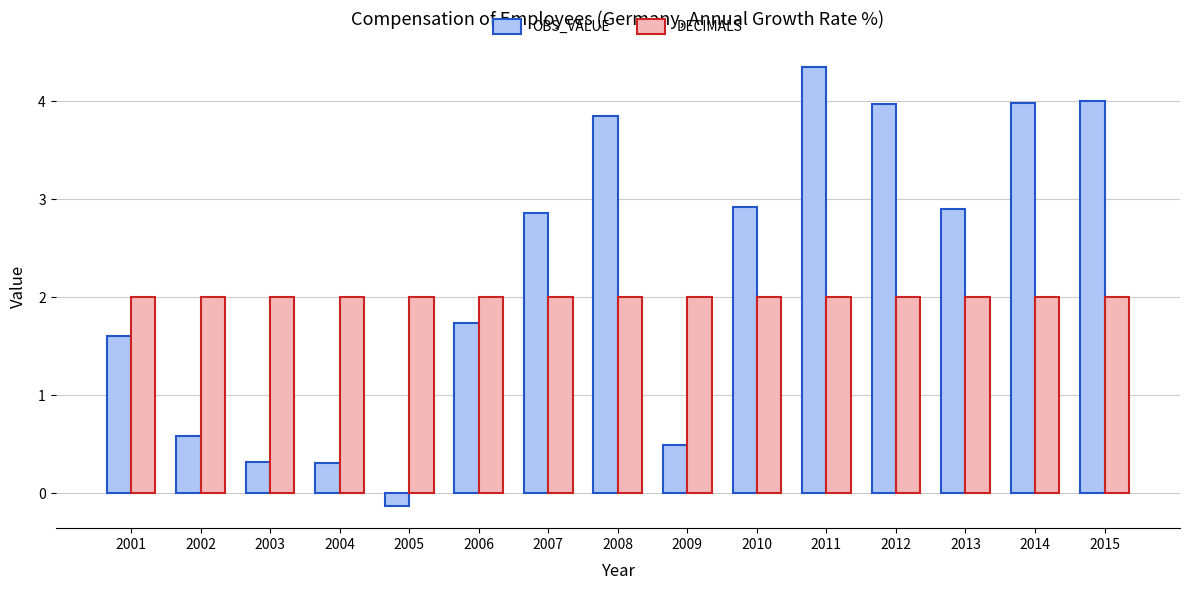

True or false: DECIMALS has a value of 3.0 at 2002.

False